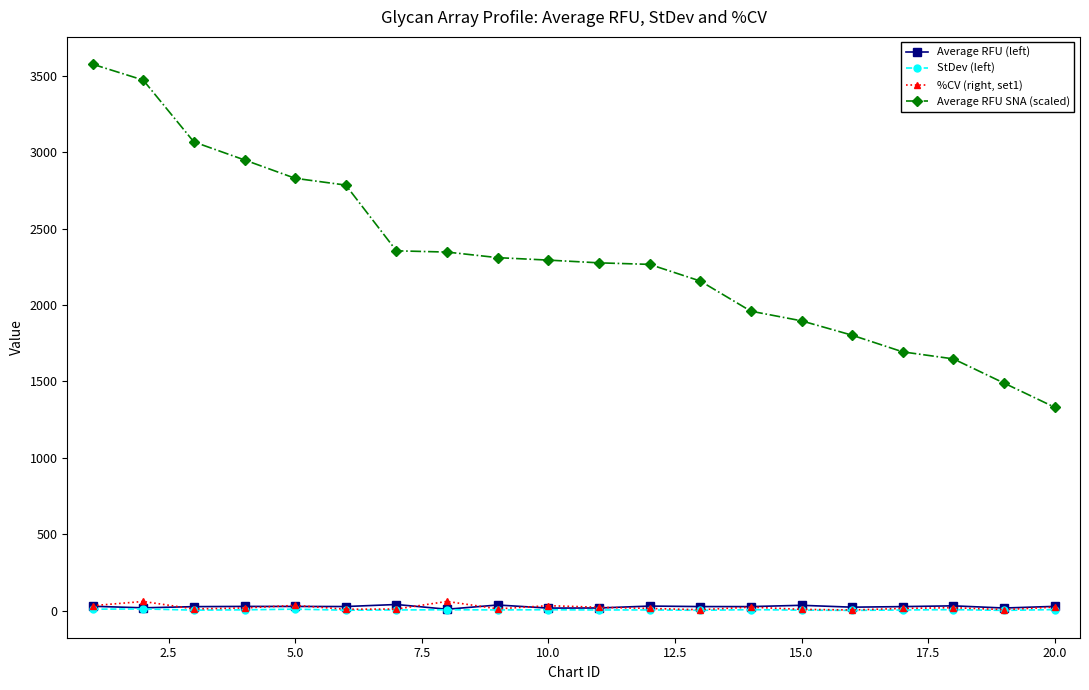

What is the sum of all %CV (right, set1) values?

408.3